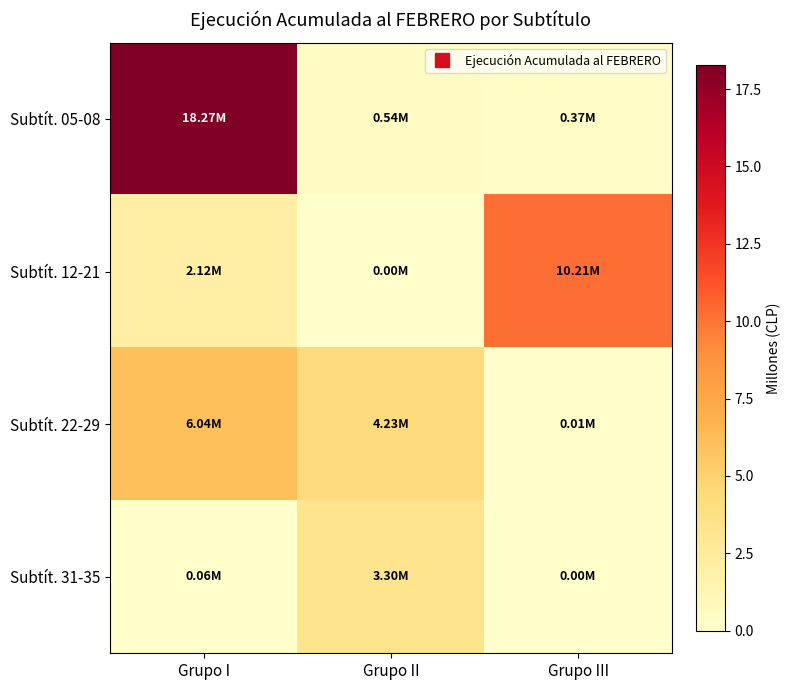

At Grupo III, list the series in order from smallest to largest.

Subtít. 31-35, Subtít. 22-29, Subtít. 05-08, Subtít. 12-21